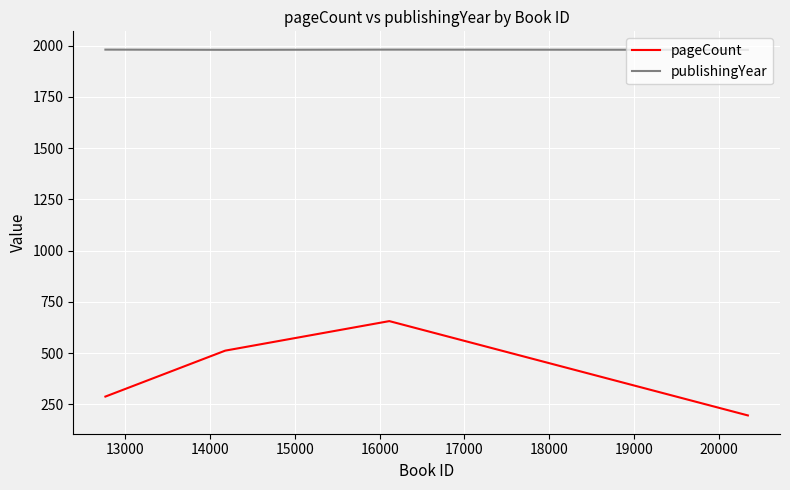

Rank the series by their maximum value, from highest to lowest.

publishingYear, pageCount